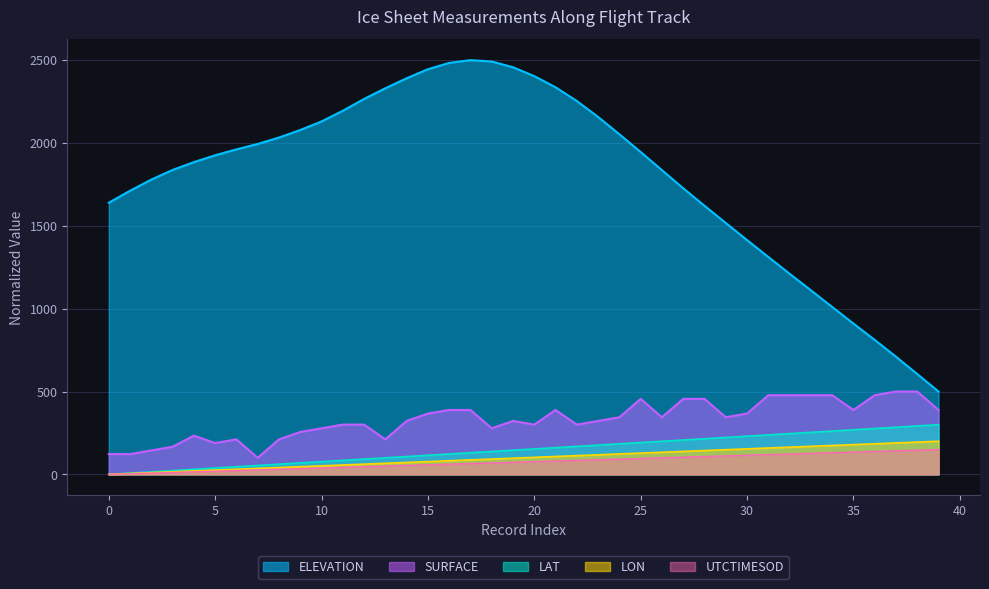

Is it true that SURFACE equals 367.0 at 30?

True